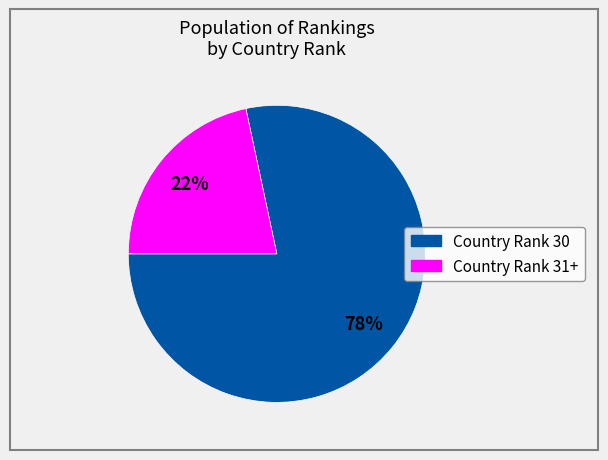

Is there any slice that represents more than half of the pie?

Yes